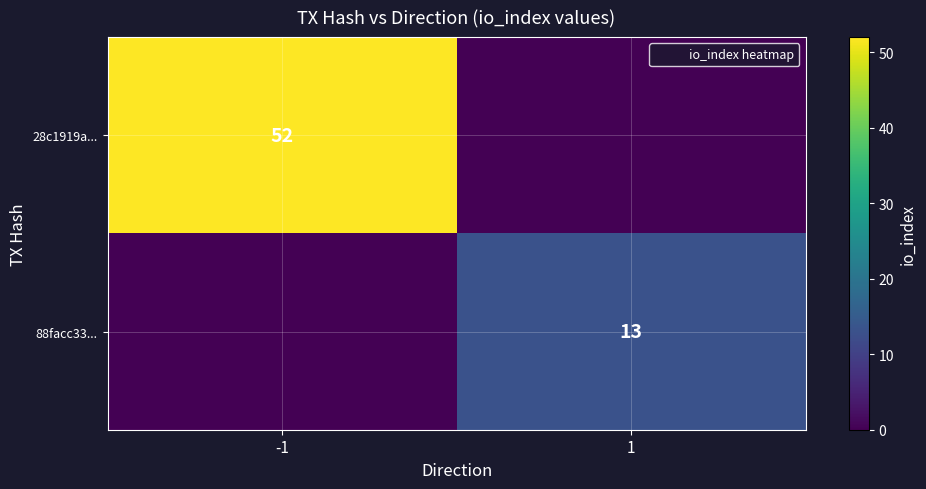

True or false: 88facc33... has a value of 6 at 1.

False